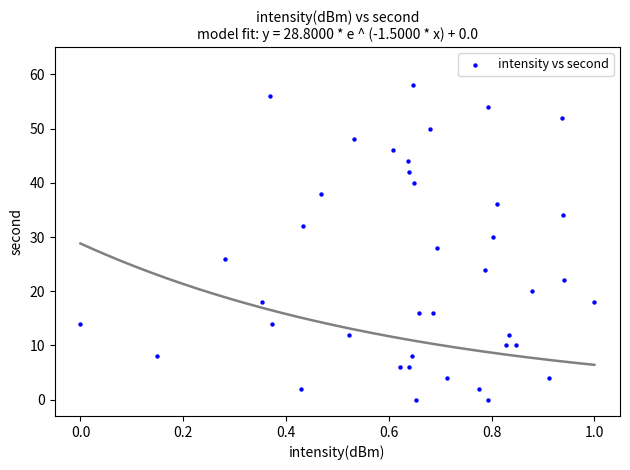

What is the range of Y values (max minus min)?

58